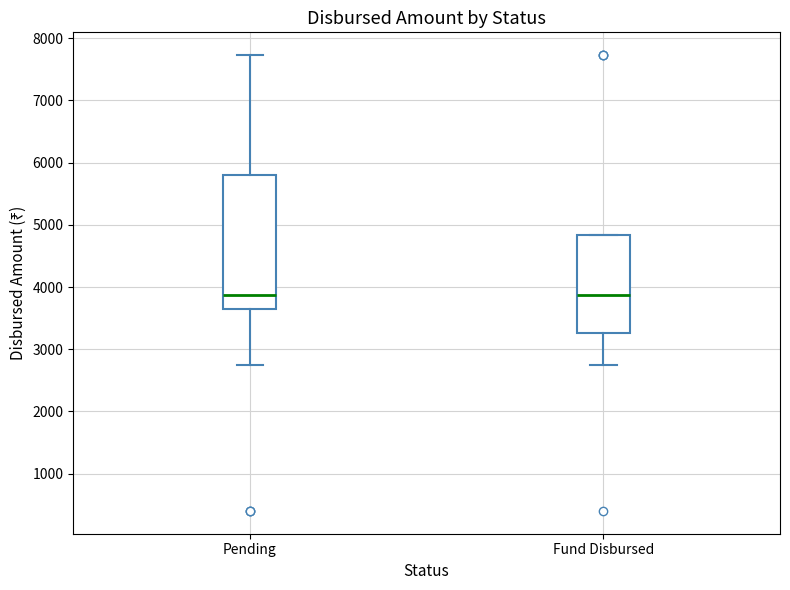

Reading left to right, transcribe this box plot: for each box, give where its median line is, the range the box spans, and where its two whiskers end, as read against the y-axis. The values are not printed on the chart, so give them approximately, as read against the axis.

Pending: median 3900, box 3600 to 5800, whiskers 2700 to 7700
Fund Disbursed: median 3900, box 3300 to 4800, whiskers 2700 to 4800